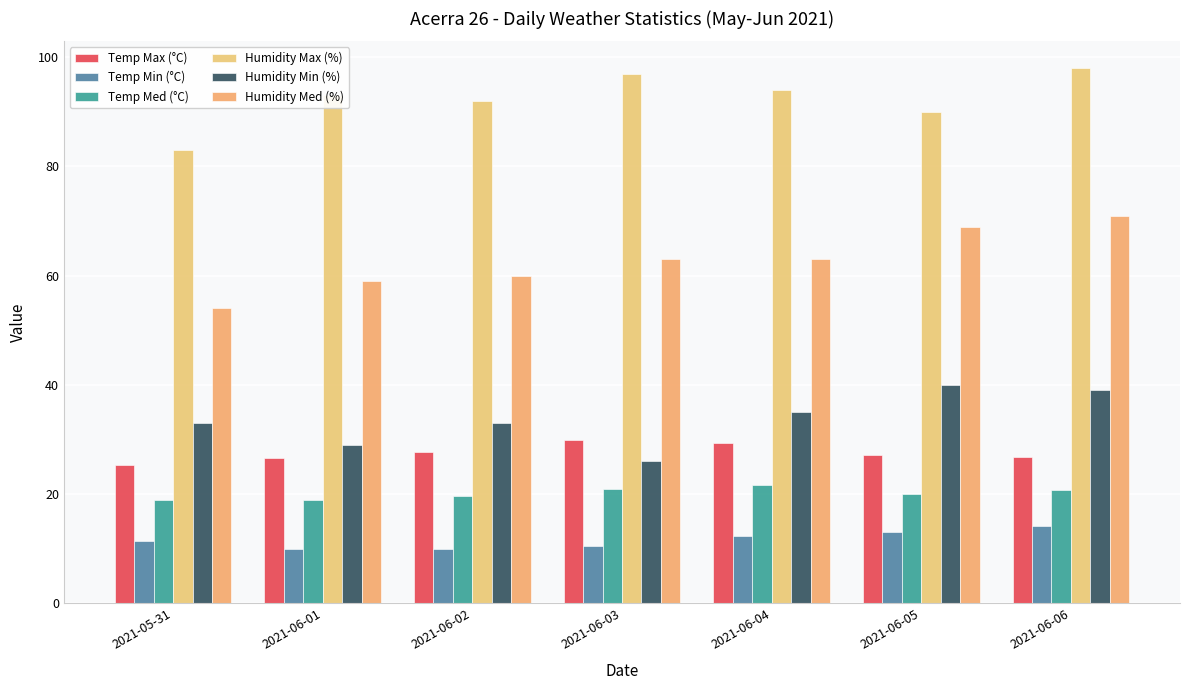

Is the value of Temp Med (°C) at 2021-06-06 greater than the value of Humidity Max (%) at 2021-06-04?

No